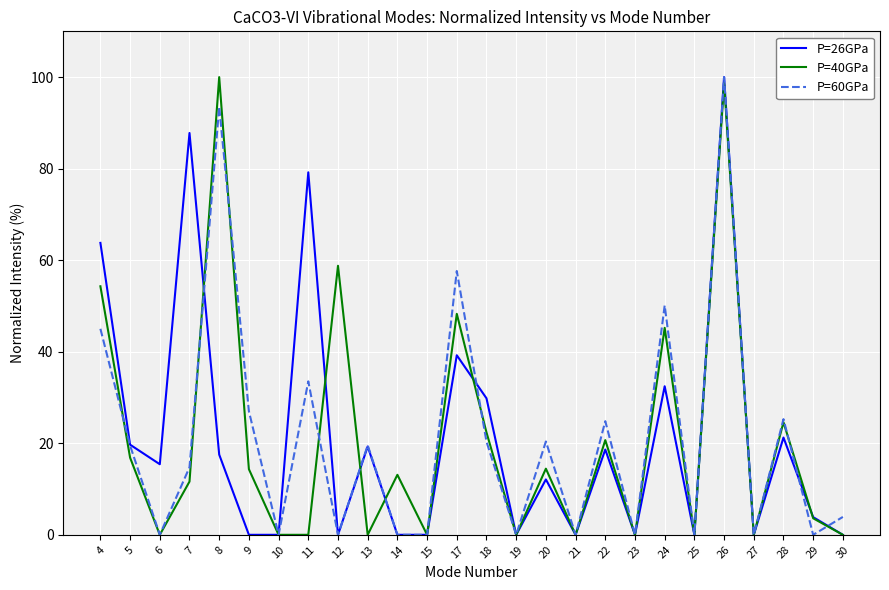

How many categories are shown in the chart?

26